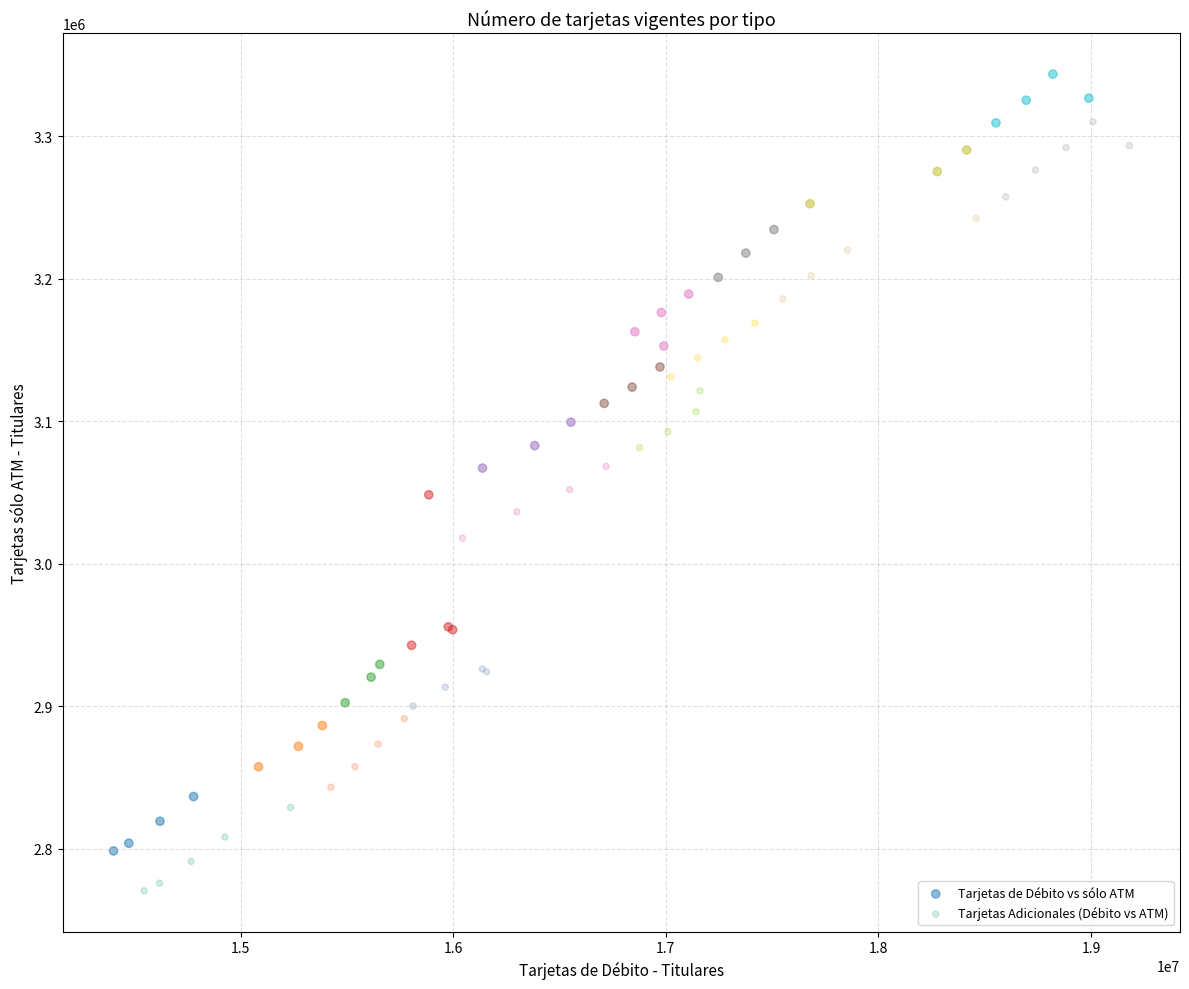

Which series has the widest spread of Y values?

Tarjetas de Débito vs sólo ATM